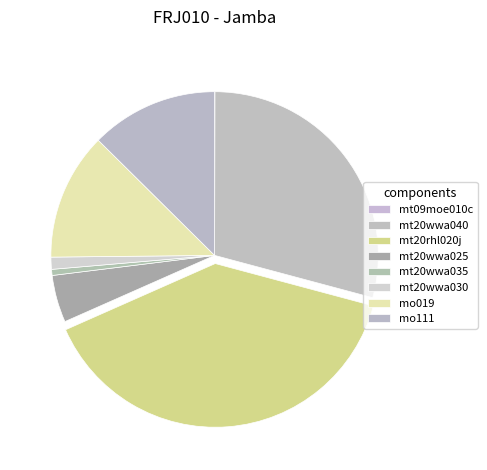

Do mt20rhl020j and mt20wwa030 together represent more than half of the pie?

No